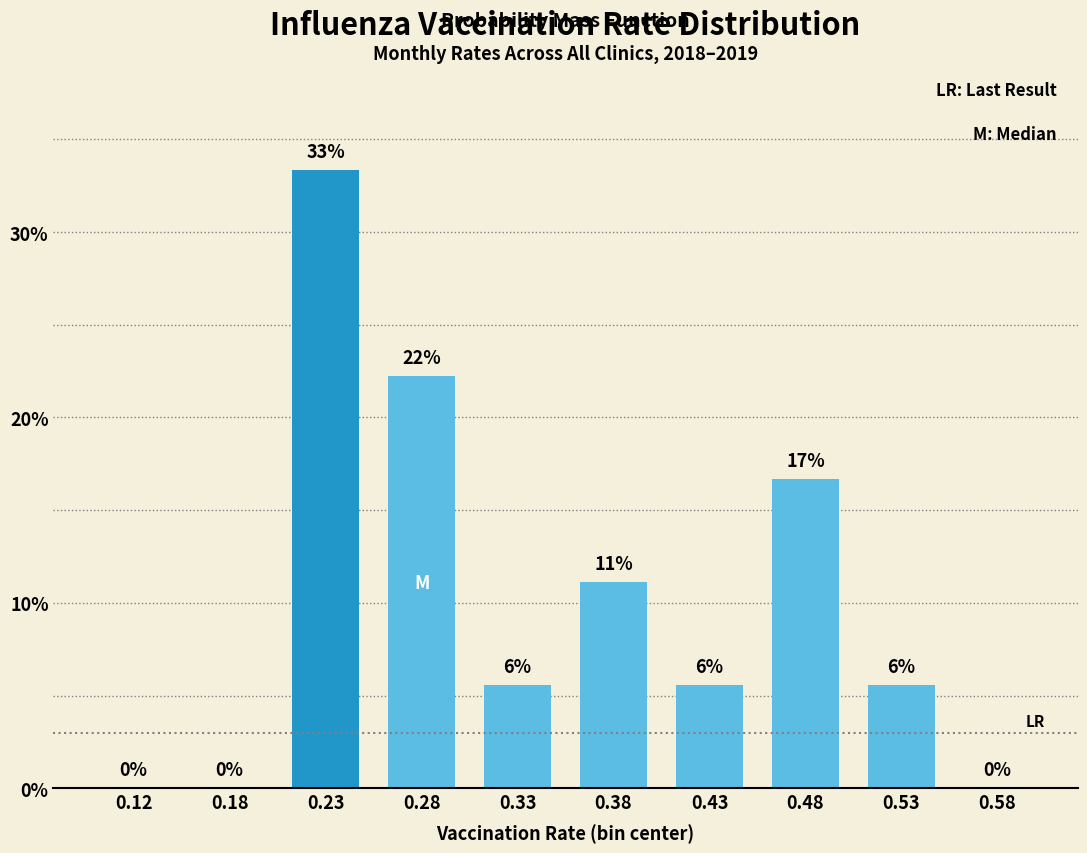

Are the bars horizontal?

No